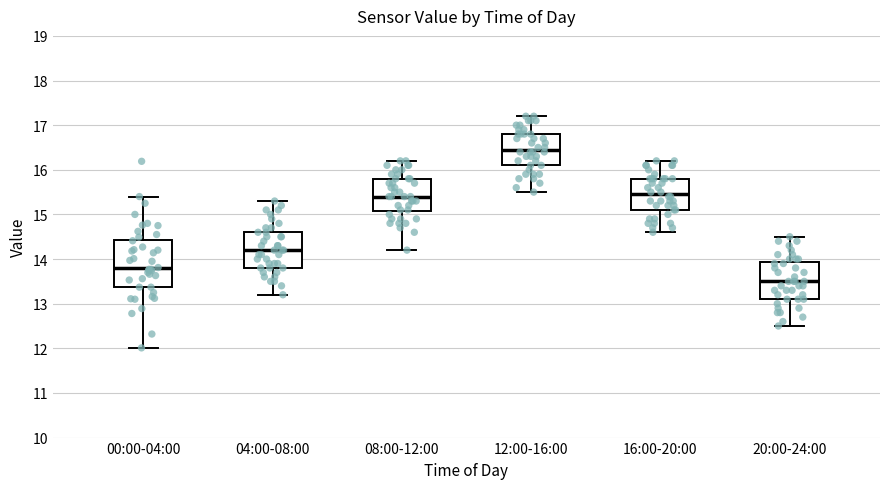

Comparing the boxes themselves (not the whiskers), which one is the tallest?

00:00-04:00